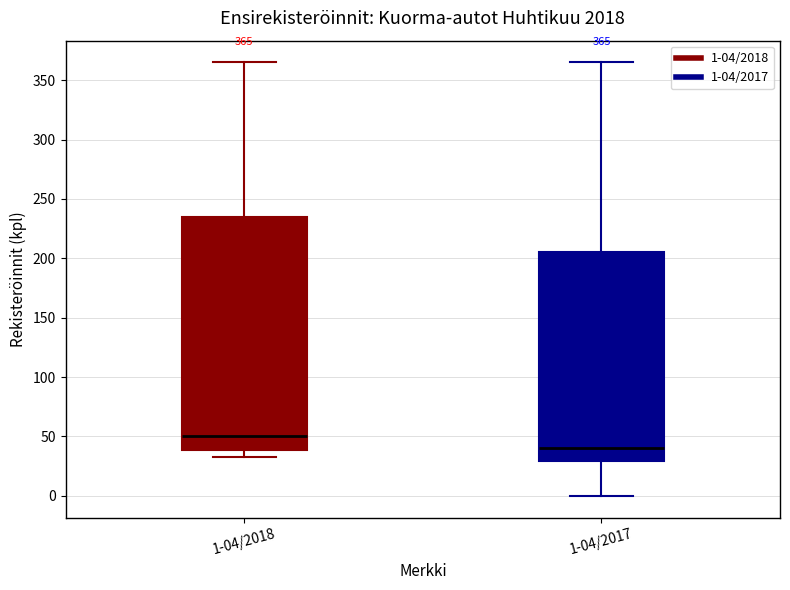

Comparing the boxes themselves (not the whiskers), which one is the tallest?

1-04/2018